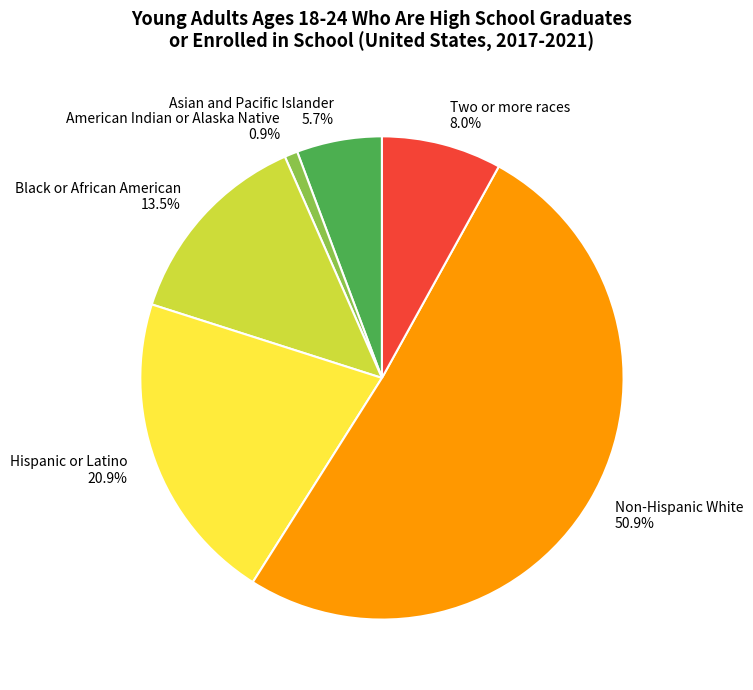

True or false: Black or African American accounts for 3% of the total.

False